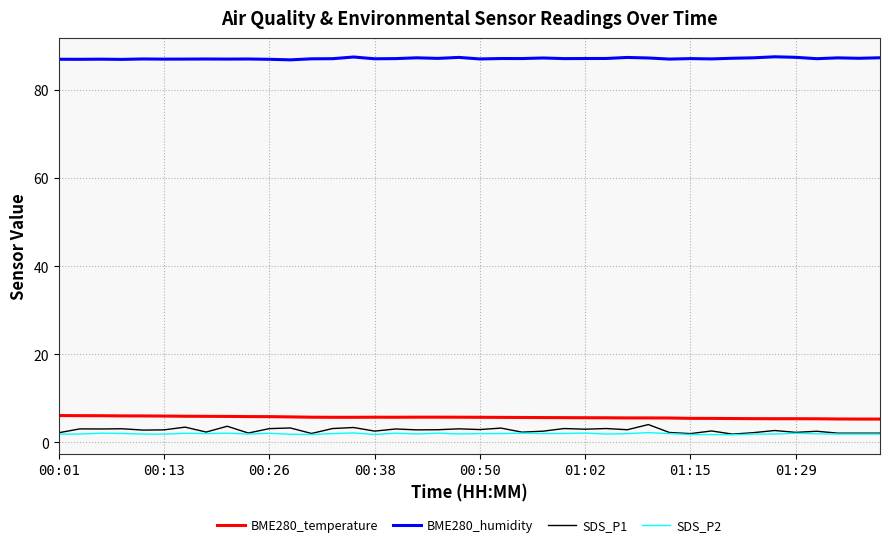

In BME280_humidity, how many points are higher than both neighbors (excluding endpoints)?

13